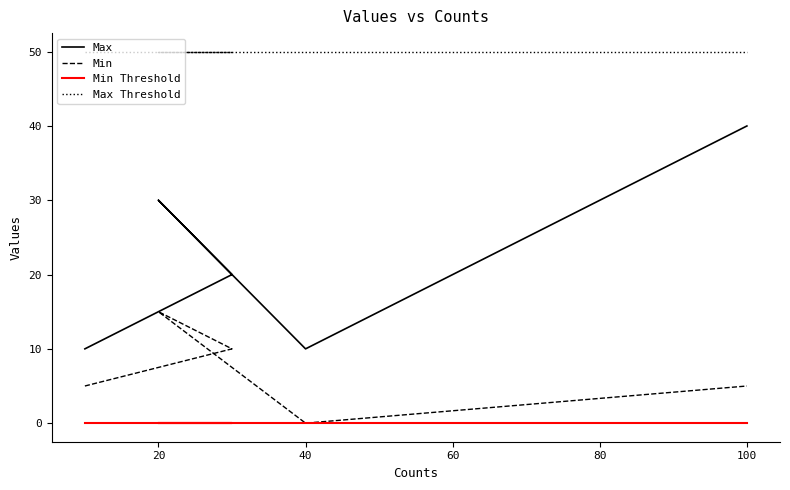

Is it true that Max Threshold equals 50 at 100?

True